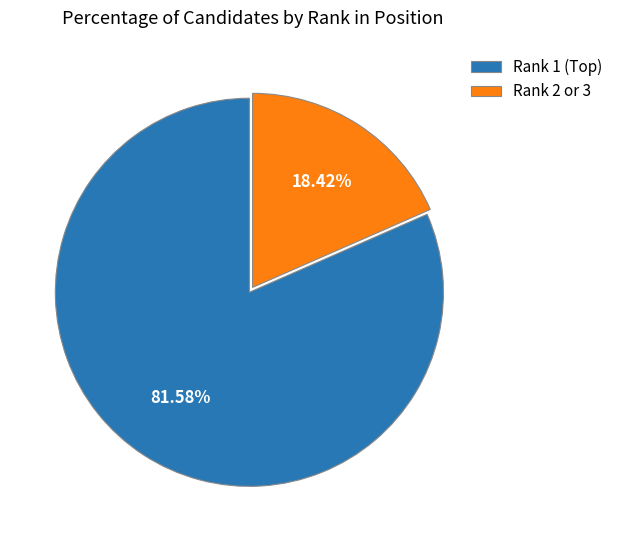

Rank the categories by value from highest to lowest.

Rank 1 (Top), Rank 2 or 3